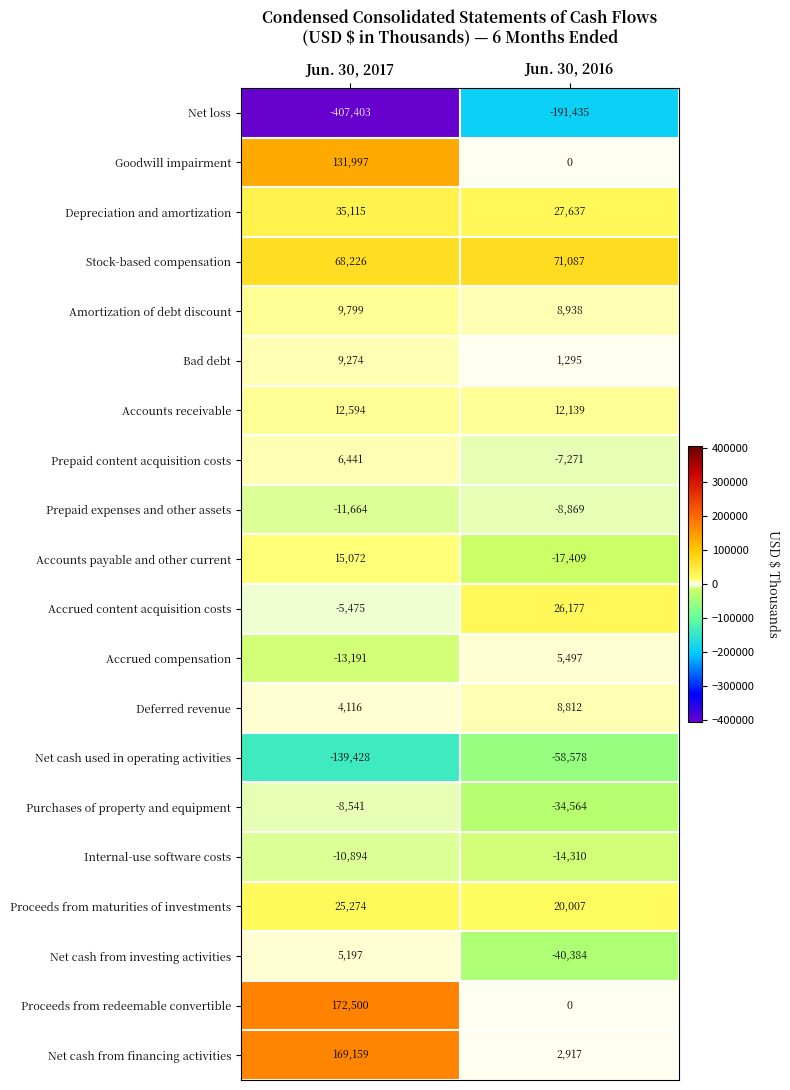

At Jun. 30, 2017, list the series in order from smallest to largest.

Net loss, Net cash used in operating activities, Accrued compensation, Prepaid expenses and other assets, Internal-use software costs, Purchases of property and equipment, Accrued content acquisition costs, Deferred revenue, Net cash from investing activities, Prepaid content acquisition costs, Bad debt, Amortization of debt discount, Accounts receivable, Accounts payable and other current, Proceeds from maturities of investments, Depreciation and amortization, Stock-based compensation, Goodwill impairment, Net cash from financing activities, Proceeds from redeemable convertible